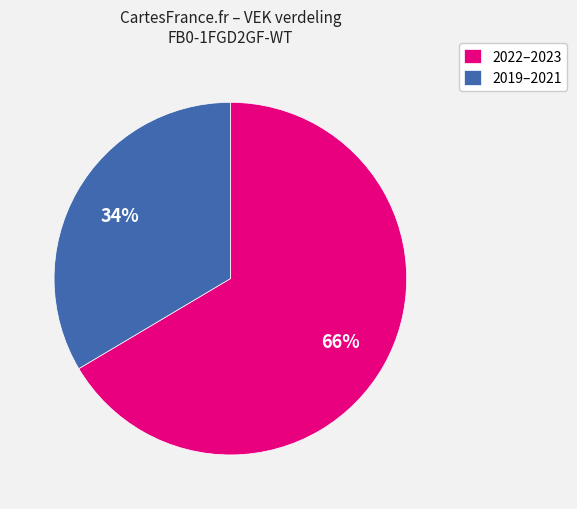

Between 2019–2021 and 2022–2023, which is larger?

2022–2023